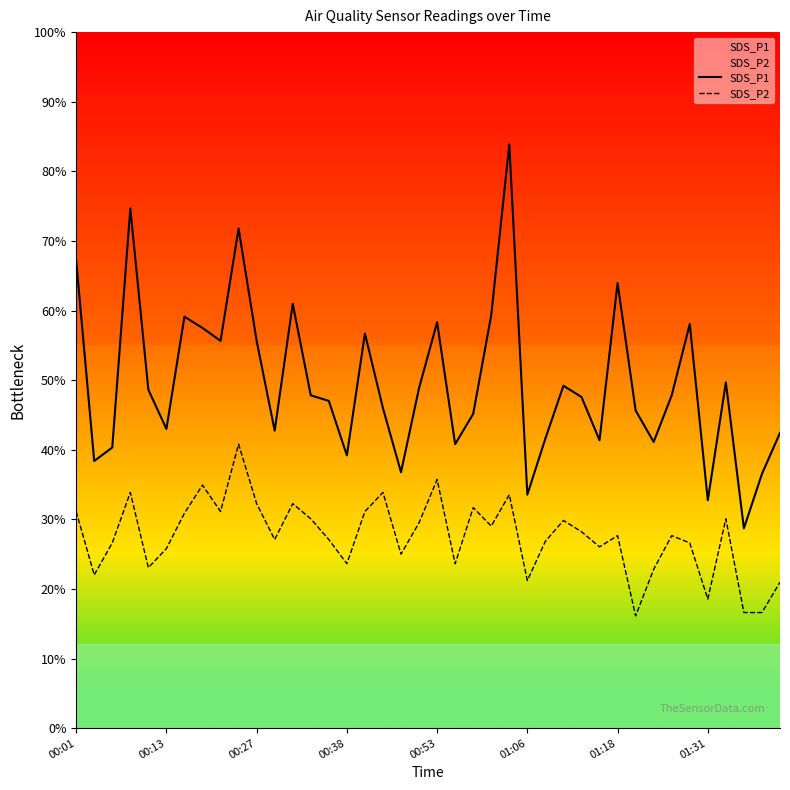

At how many categories does at least one series exceed 8?

40